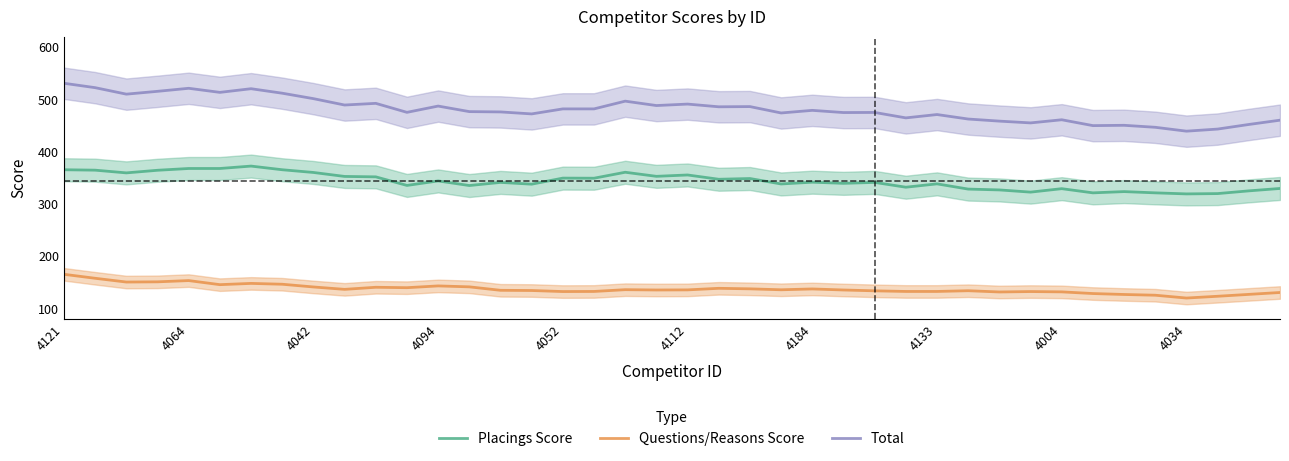

What is the maximum value for Questions/Reasons Score?

165.4